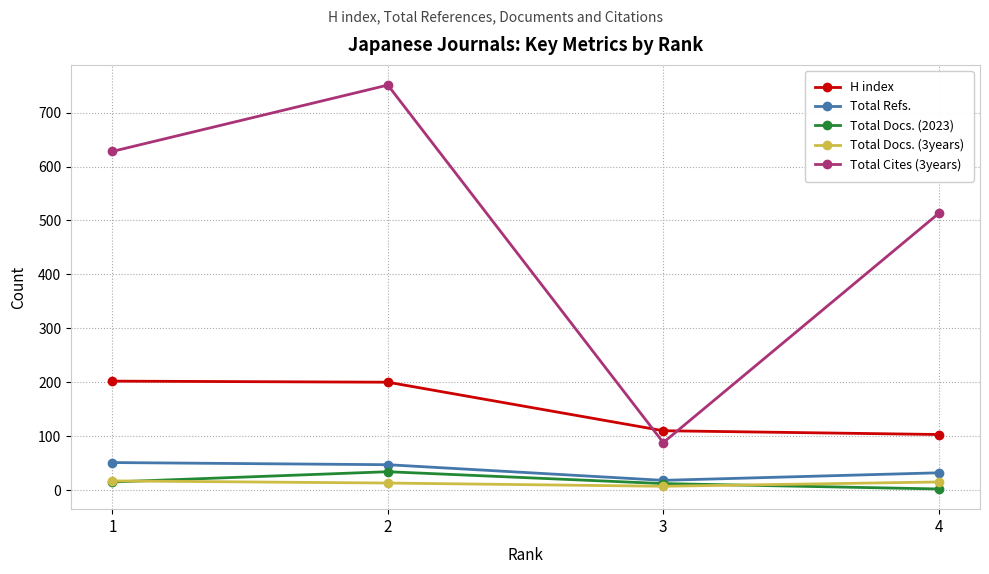

The value of Total Docs. (2023) at 2 is 34. True or false?

True